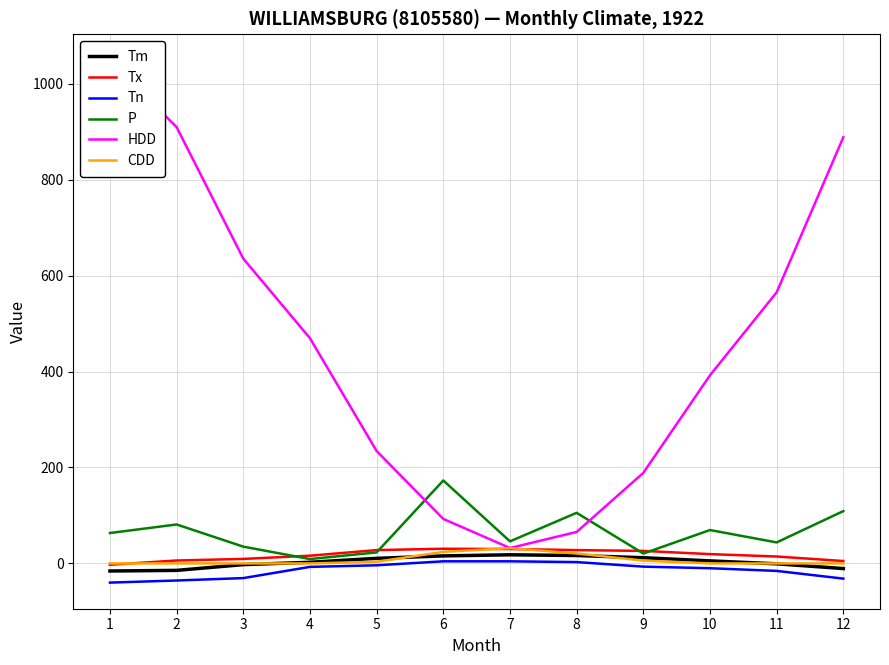

Does the chart display data point markers on the line(s)?

No